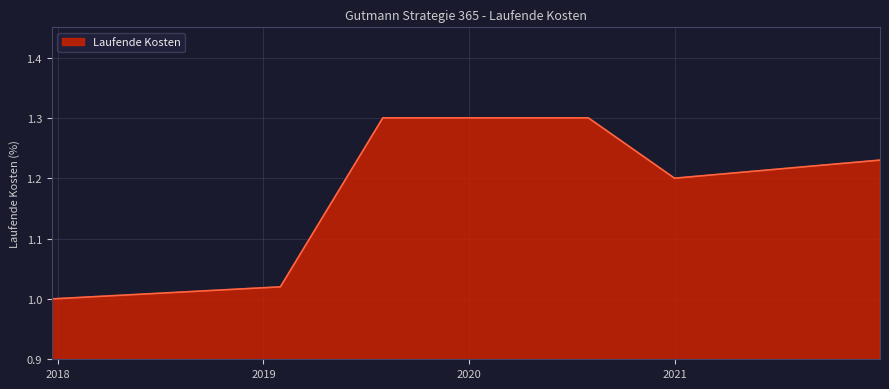

What is the greatest value displayed?

1.3